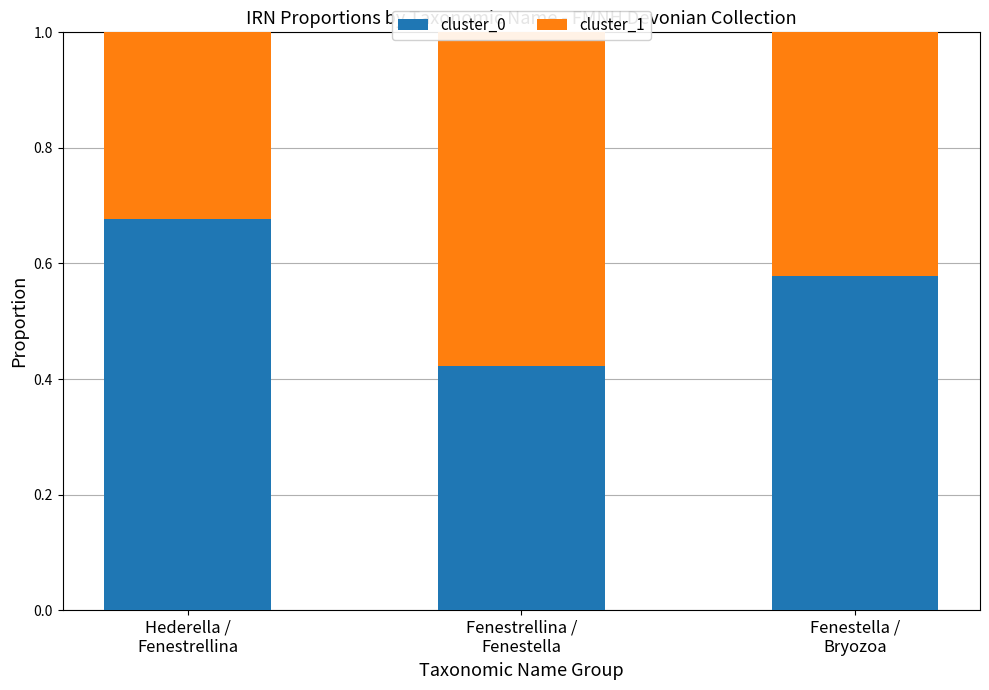

Reading left to right, list all the values displayed in this chart.

cluster_0: 0.7	0.4	0.6
cluster_1: 0.3	0.6	0.4